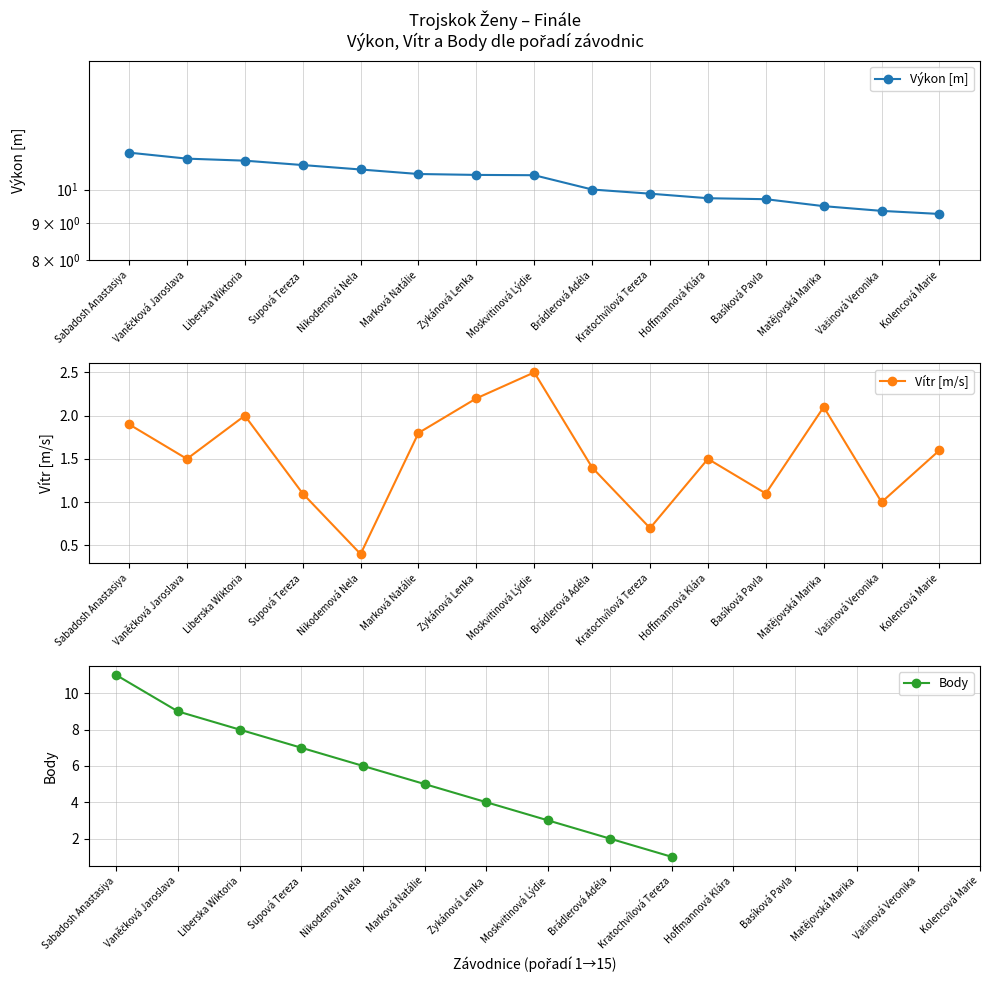

How many interior local valleys does the Vítr [m/s] series have?

5